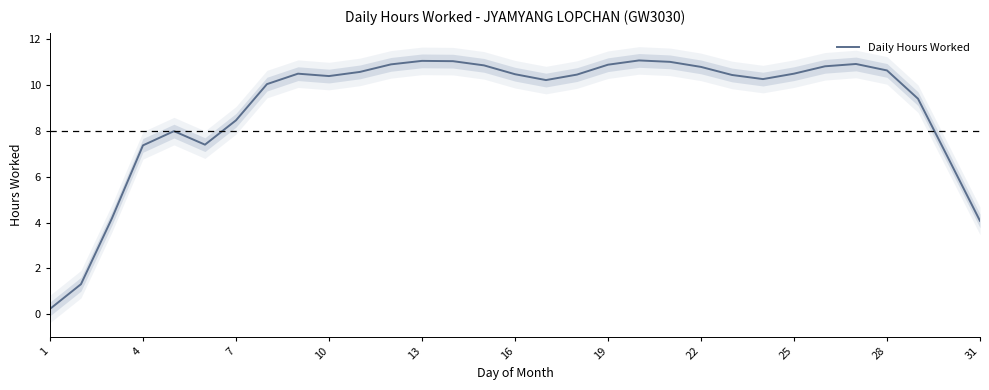

Which label corresponds to the smallest value in the chart?

1